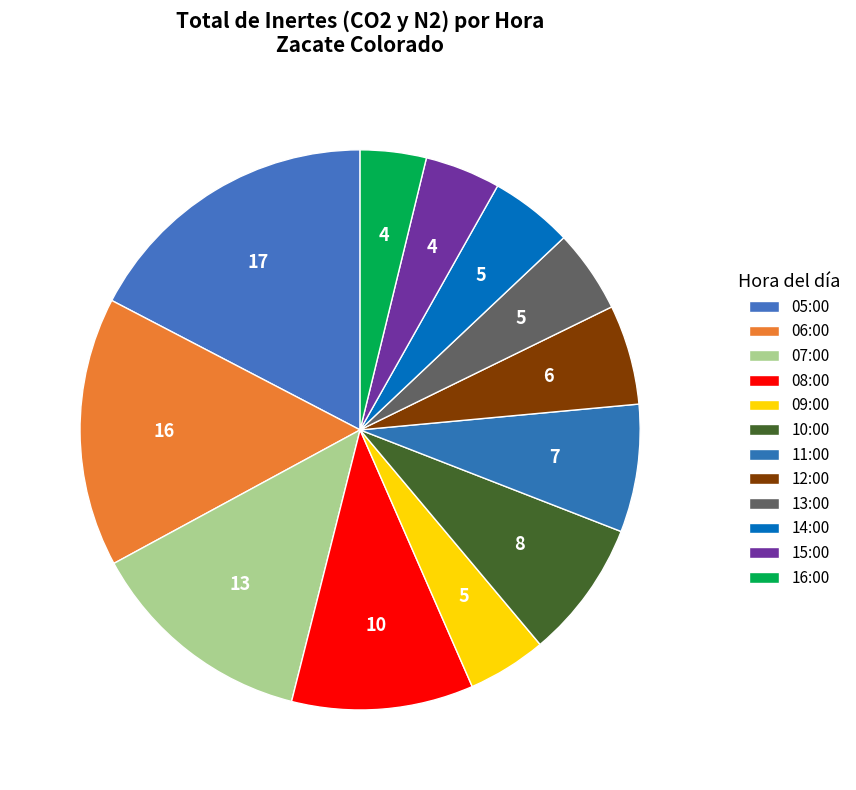

Is 14:00 the majority of the pie?

No